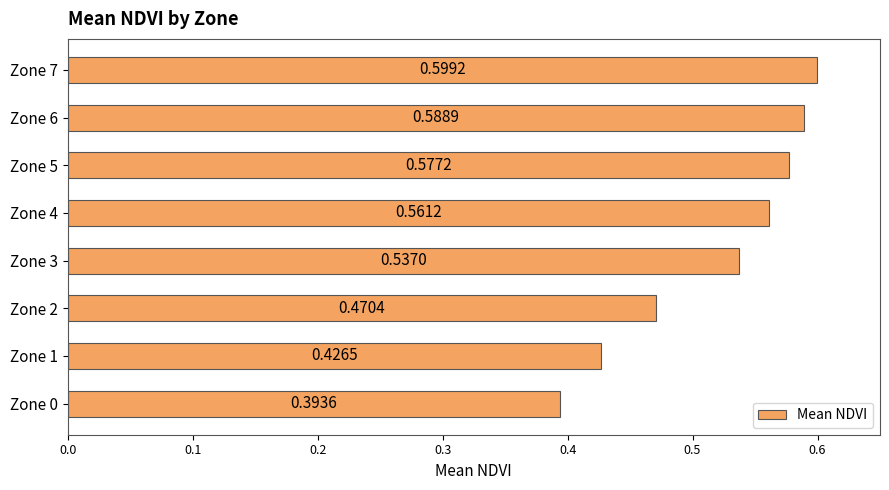

Between Zone 5 and Zone 1, which is larger?

Zone 5